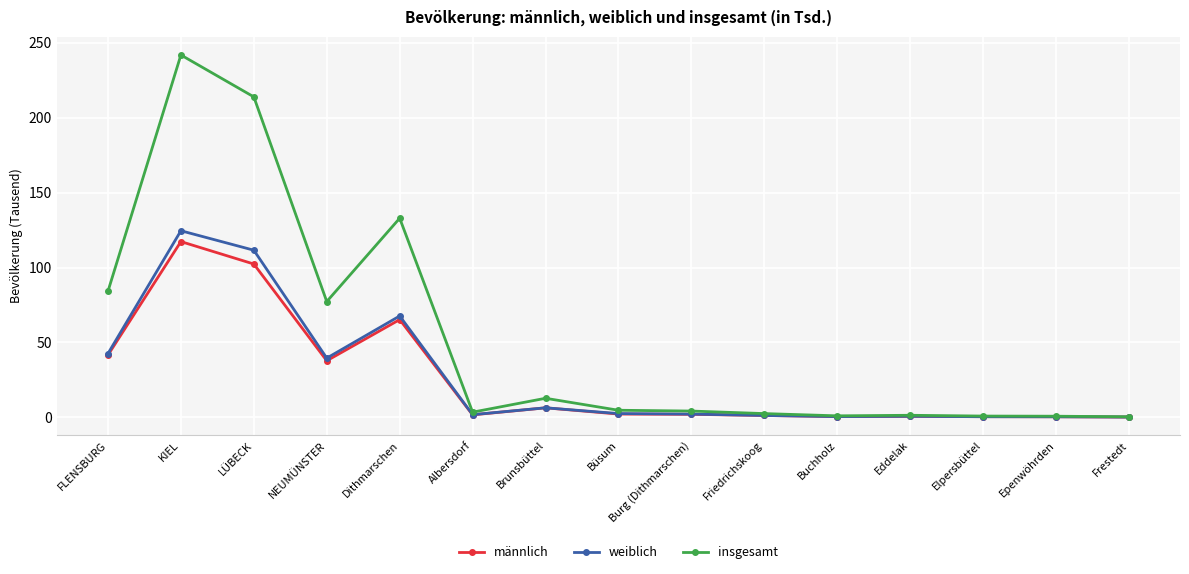

The weiblich series shows 177.3 at LÜBECK. True or false?

False